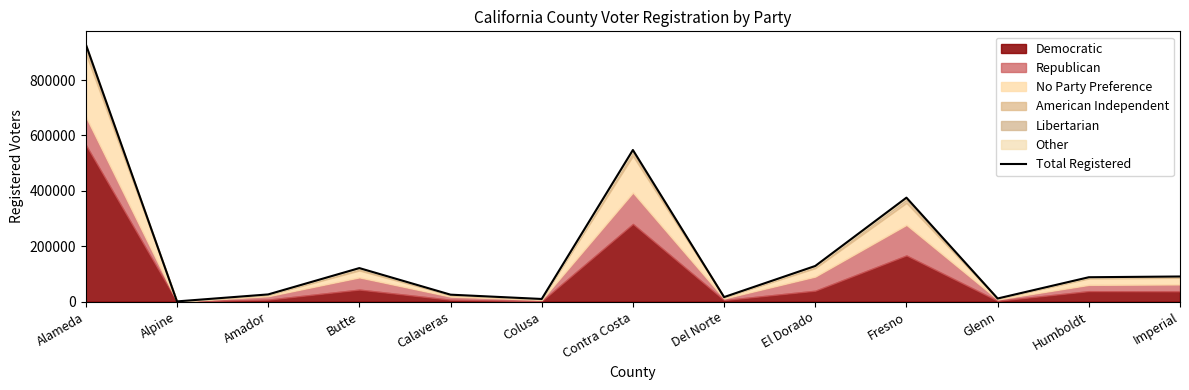

What is the greatest value displayed?

929666